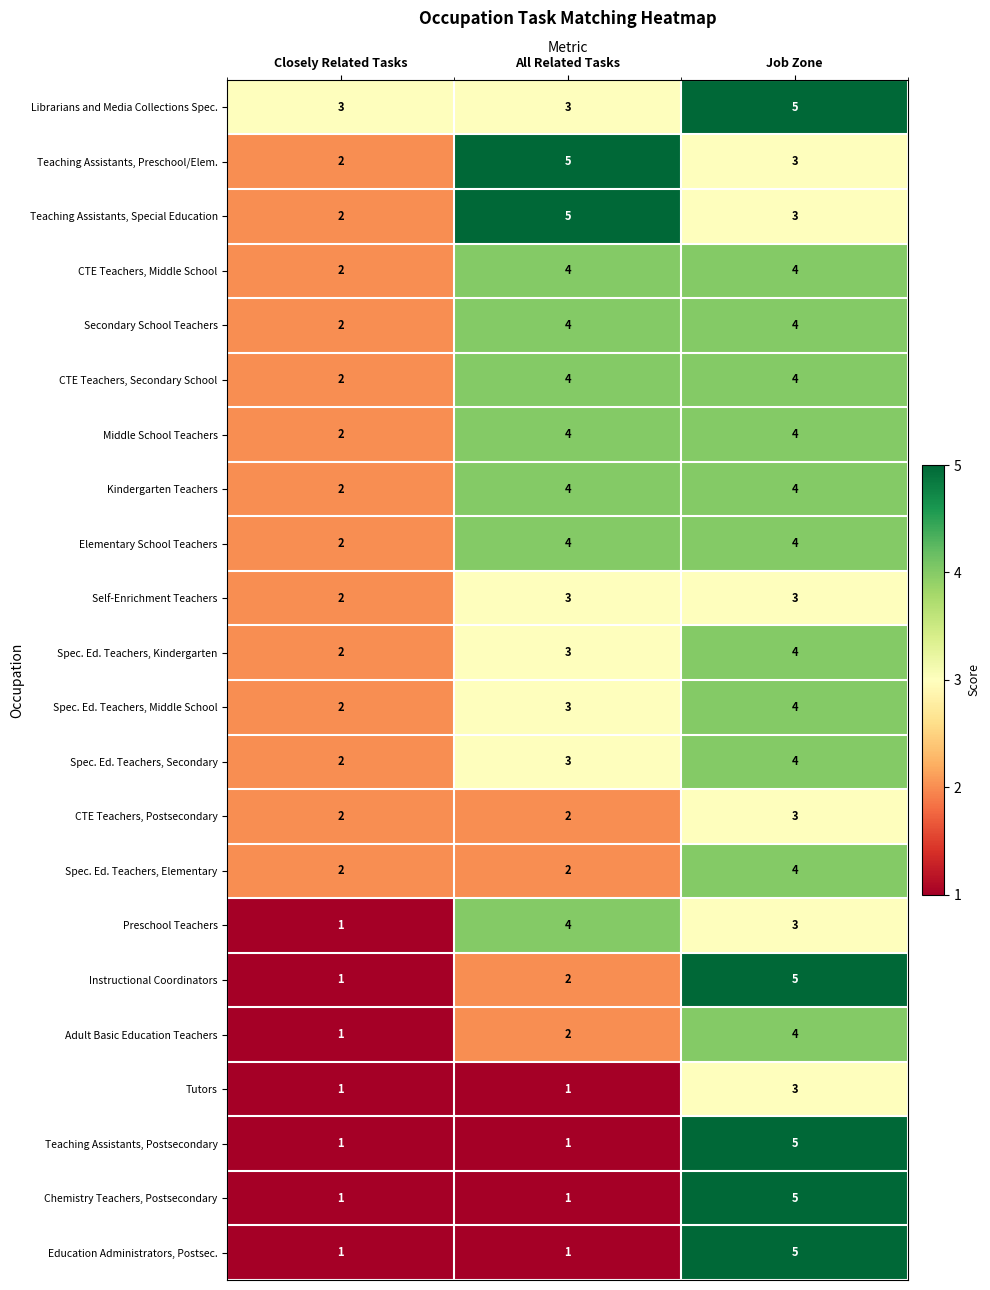

List the labels in order of Preschool Teachers value, smallest first.

Closely Related Tasks, Job Zone, All Related Tasks